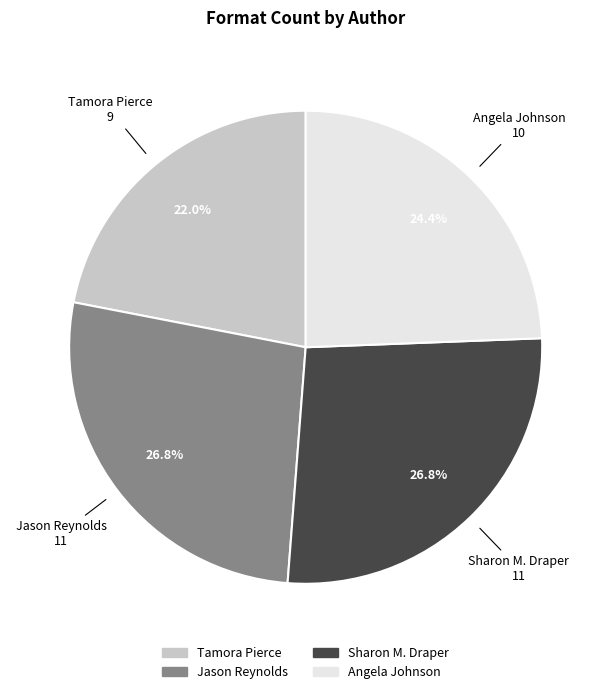

Is there any slice that represents more than half of the pie?

No